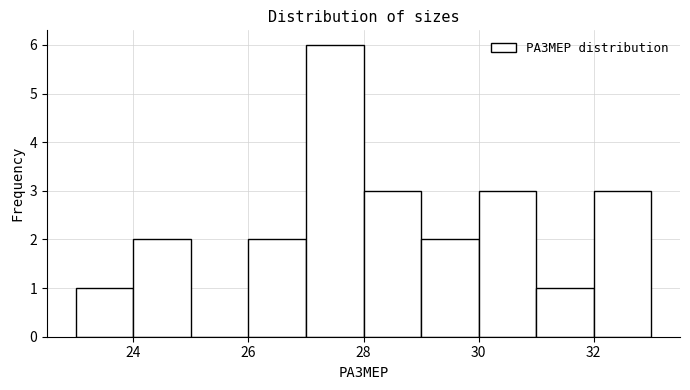

How tall is the bar that spans 24 to 25 on the x-axis? The values are not printed on the chart, so give them approximately, as read against the axis.

2